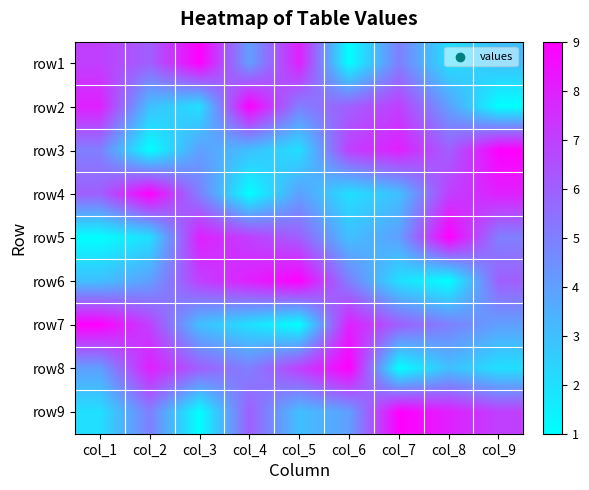

At how many categories does at least one series exceed 1?

9